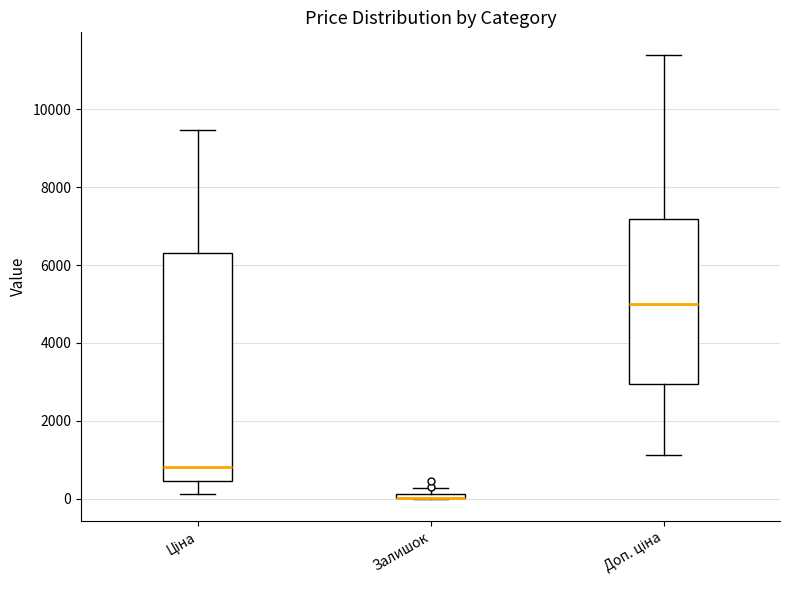

Where does the lower whisker of the box for Ціна end on the y-axis? The values are not printed on the chart, so give them approximately, as read against the axis.

200